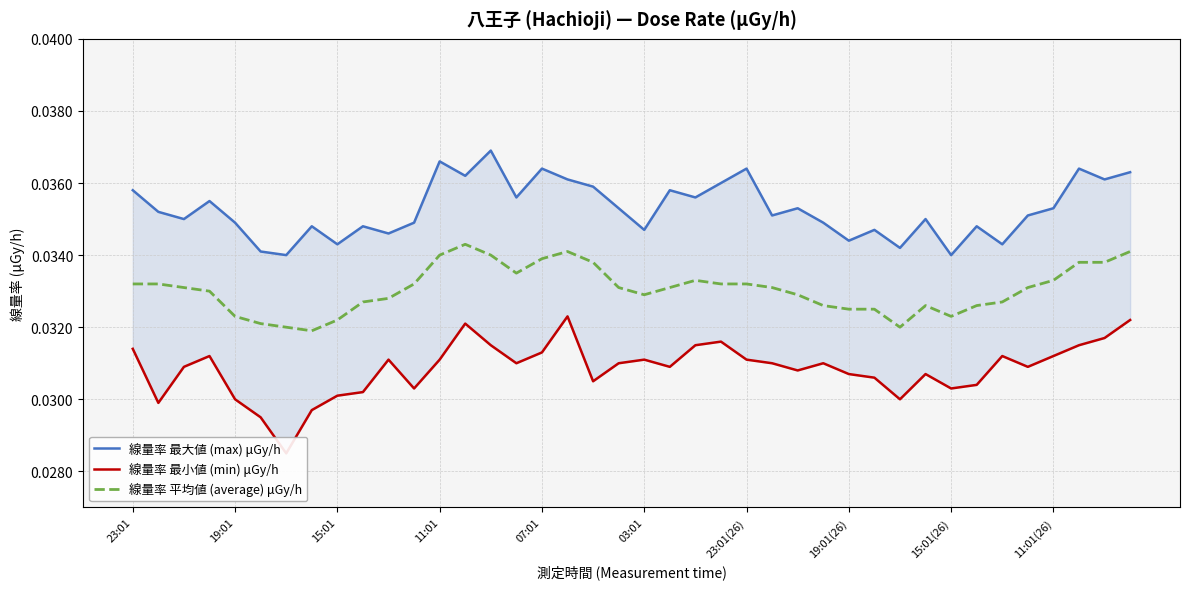

Count the 線量率 最大値 (max) μGy/h values in the range 0 to 1.

40